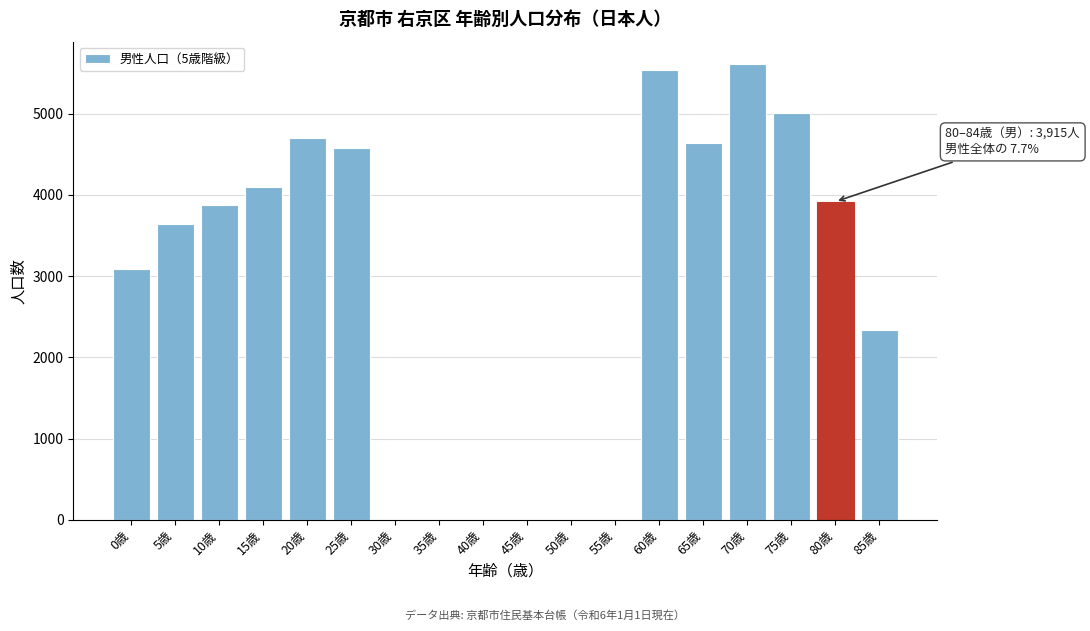

Reading left to right, list all the values displayed in this chart.

0歳=3083	5歳=3635	10歳=3880	15歳=4101	20歳=4693	25歳=4575	30歳=0	35歳=0	40歳=0	45歳=0	50歳=0	55歳=0	60歳=5532	65歳=4633	70歳=5604	75歳=5012	80歳=3915	85歳=2339